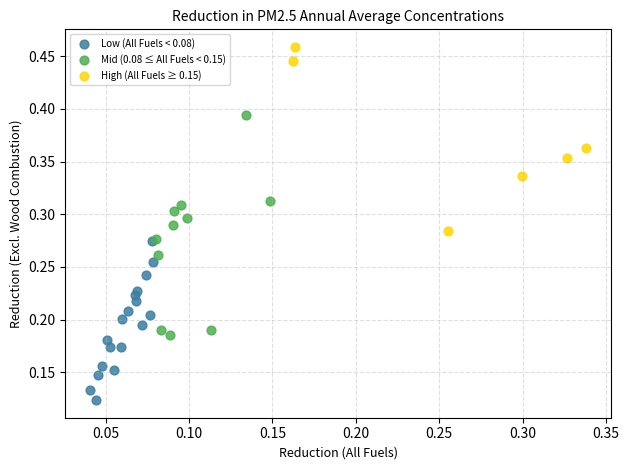

Which series contains the lowest Y value?

Low (All Fuels < 0.08)